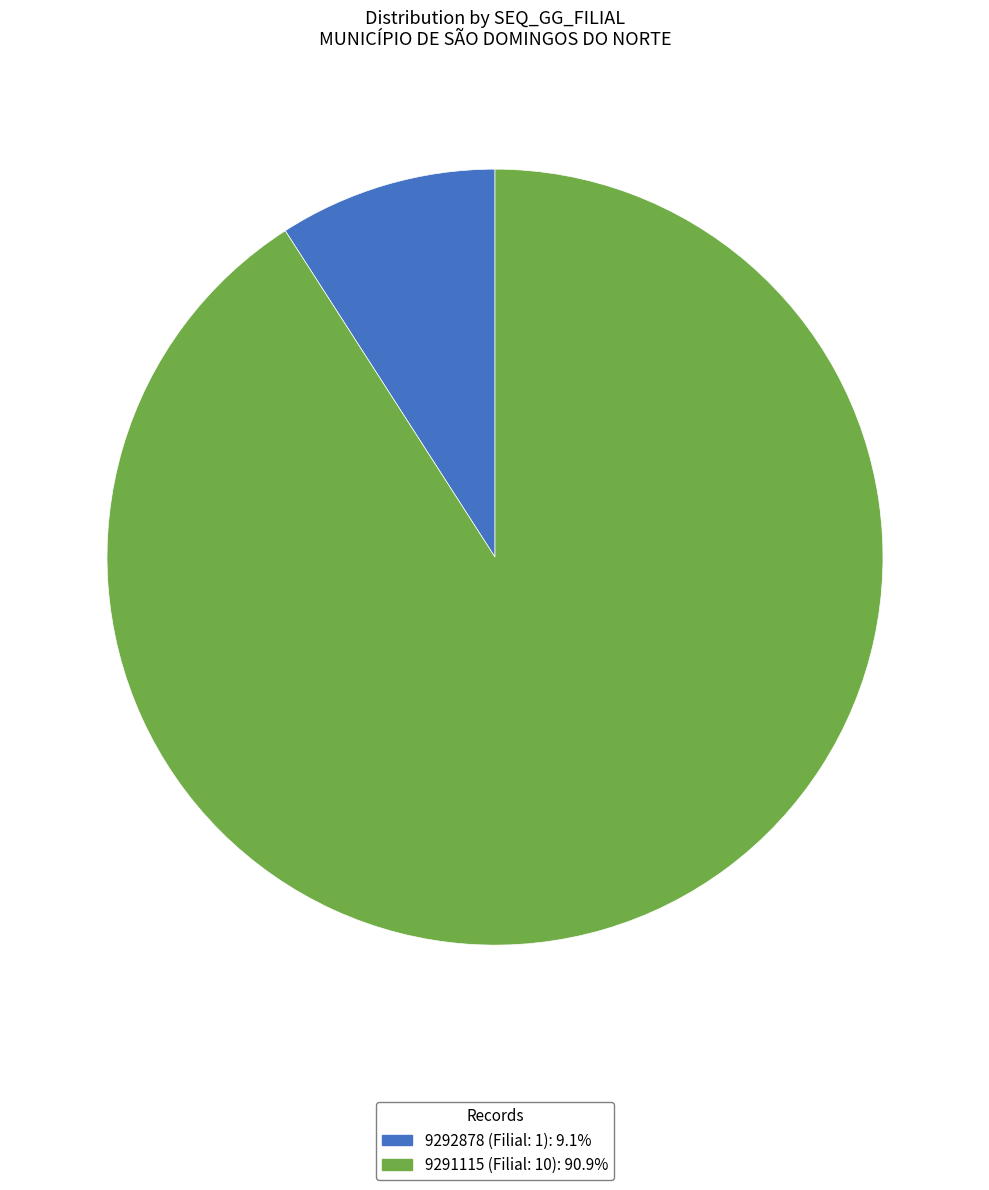

Do 9291115 (Filial: 10) and 9292878 (Filial: 1) together represent more than half of the pie?

Yes